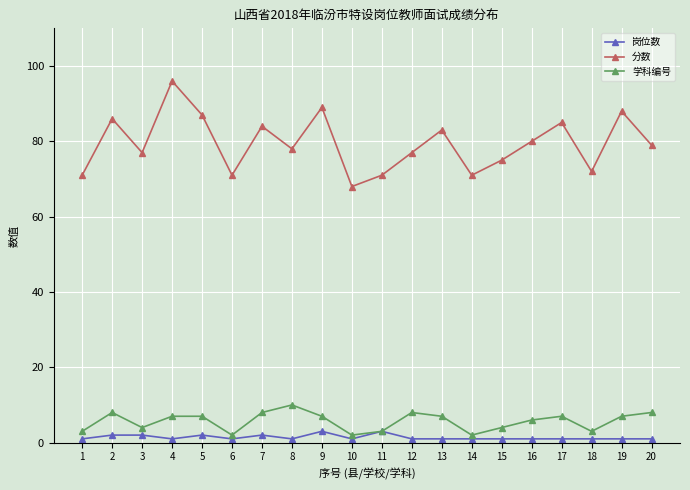

Which category has the highest value in the 学科编号 series?

8